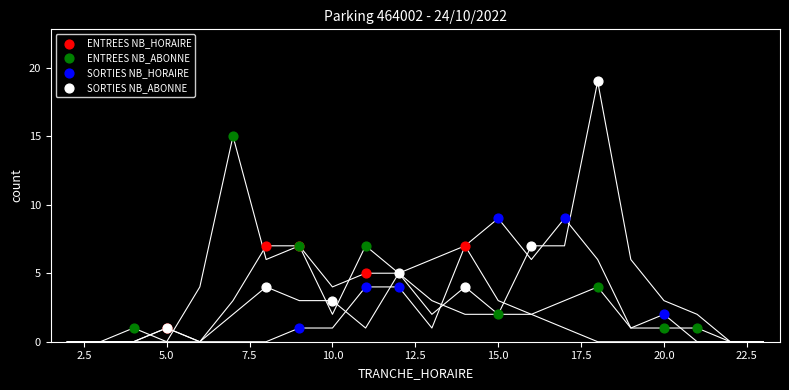

Which series contains the highest Y value?

SORTIES NB_ABONNE